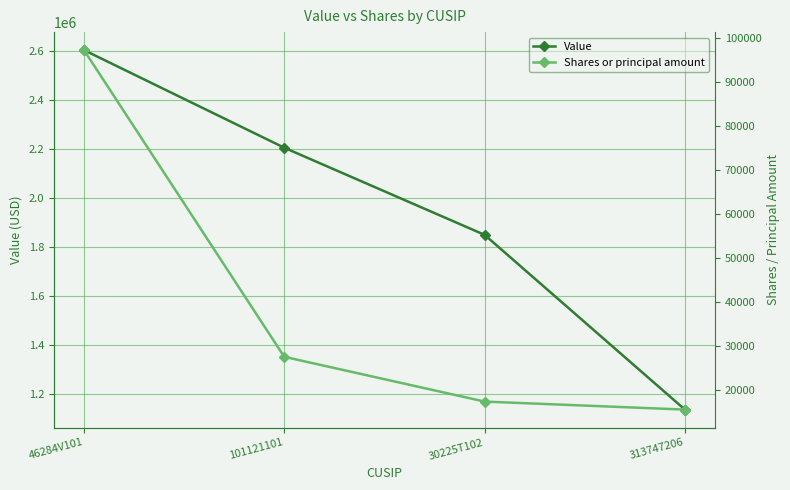

Which series has the largest range (max minus min)?

Value